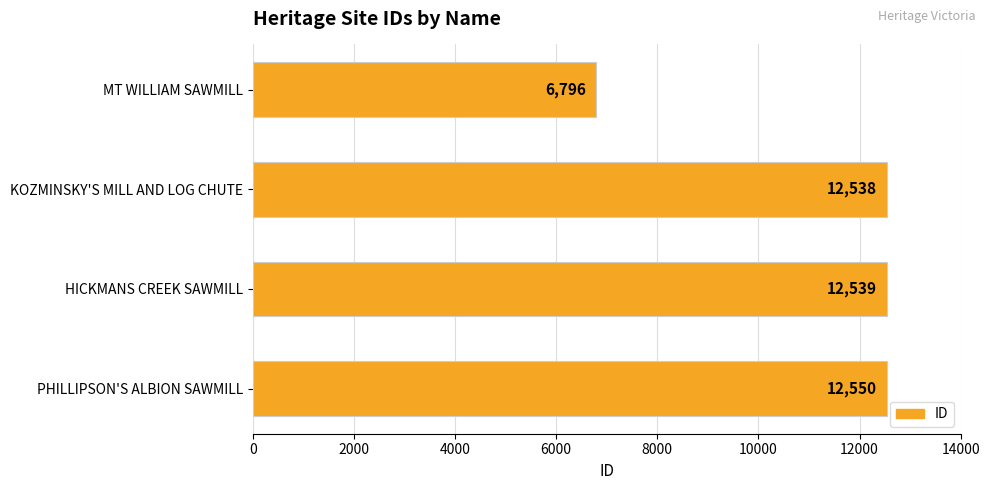

What is the sum of the values at PHILLIPSON'S ALBION SAWMILL and HICKMANS CREEK SAWMILL?

25089